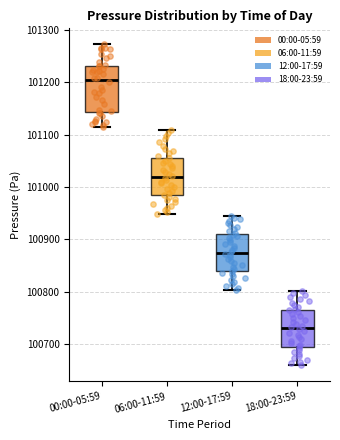

Reading left to right, read every box against the y-axis: the position of its median line, the range the box covers, and the ends of its whiskers. The values are not printed on the chart, so give them approximately, as read against the axis.

00:00-05:59: median 101200, box 101140 to 101230, whiskers 101120 to 101270
06:00-11:59: median 101020, box 100980 to 101060, whiskers 100950 to 101110
12:00-17:59: median 100870, box 100840 to 100910, whiskers 100800 to 100950
18:00-23:59: median 100730, box 100690 to 100760, whiskers 100660 to 100800